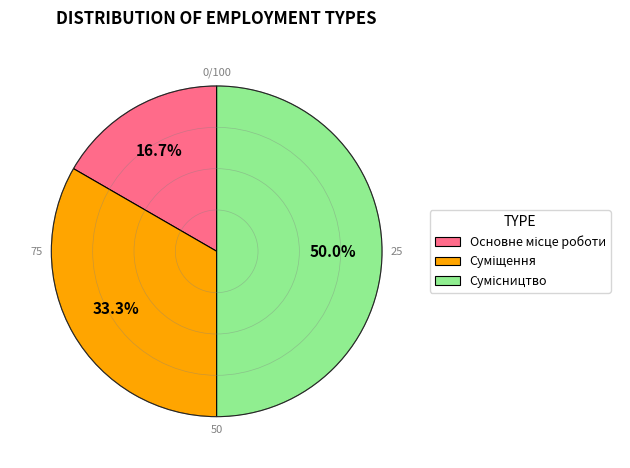

To the nearest percent, what is the difference between the largest and smallest slice percentages?

33%